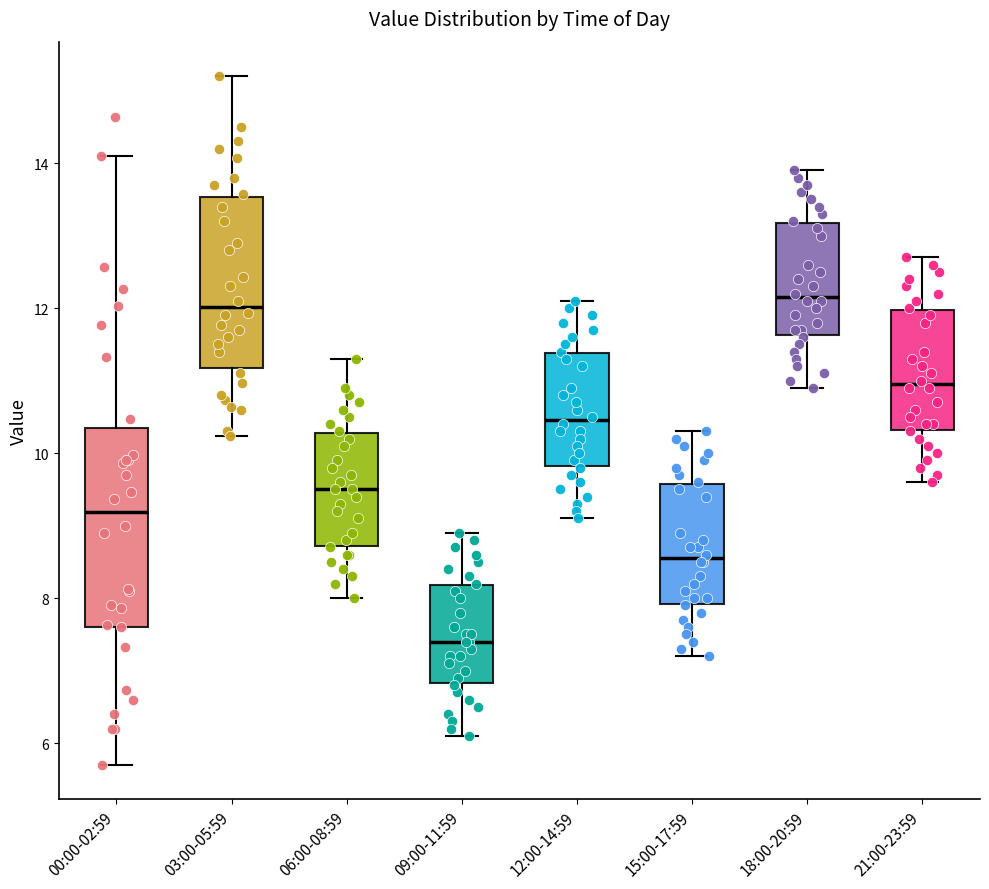

Where is the lower edge of the box for 18:00-20:59 on the y-axis? The values are not printed on the chart, so give them approximately, as read against the axis.

11.6